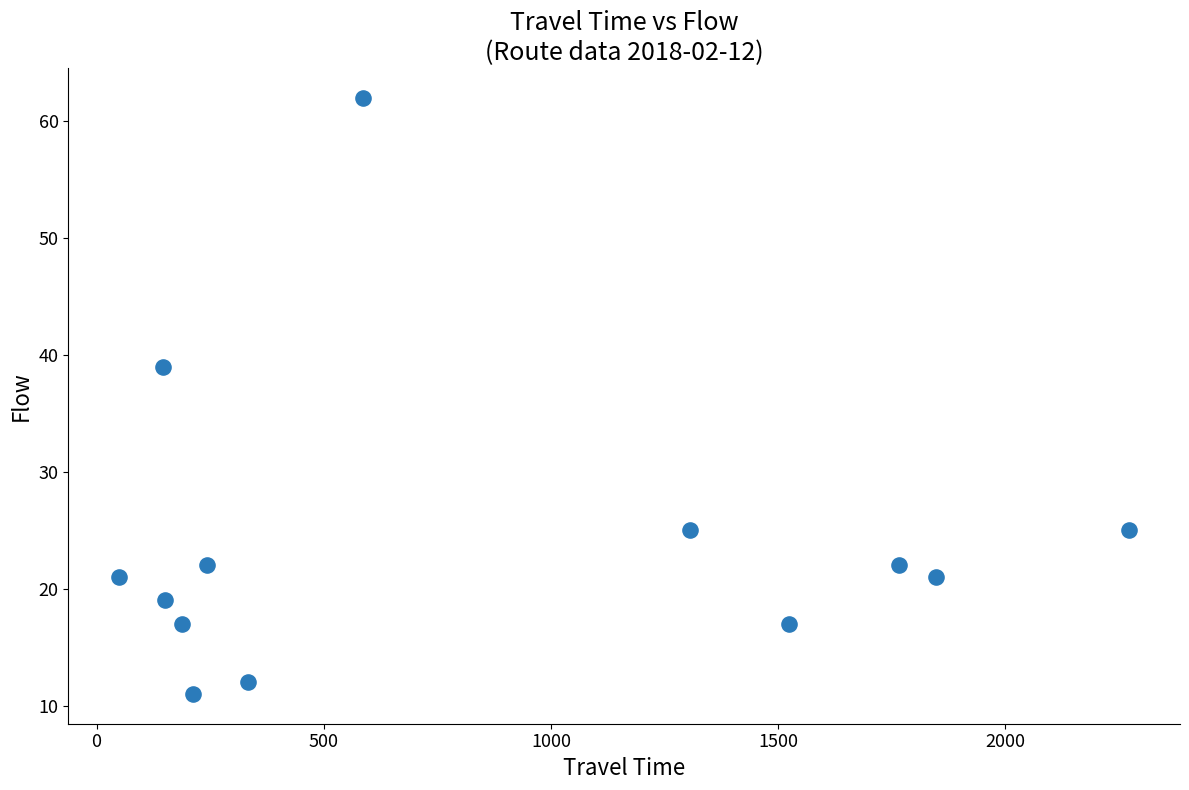

What is the range of Y values (max minus min)?

51